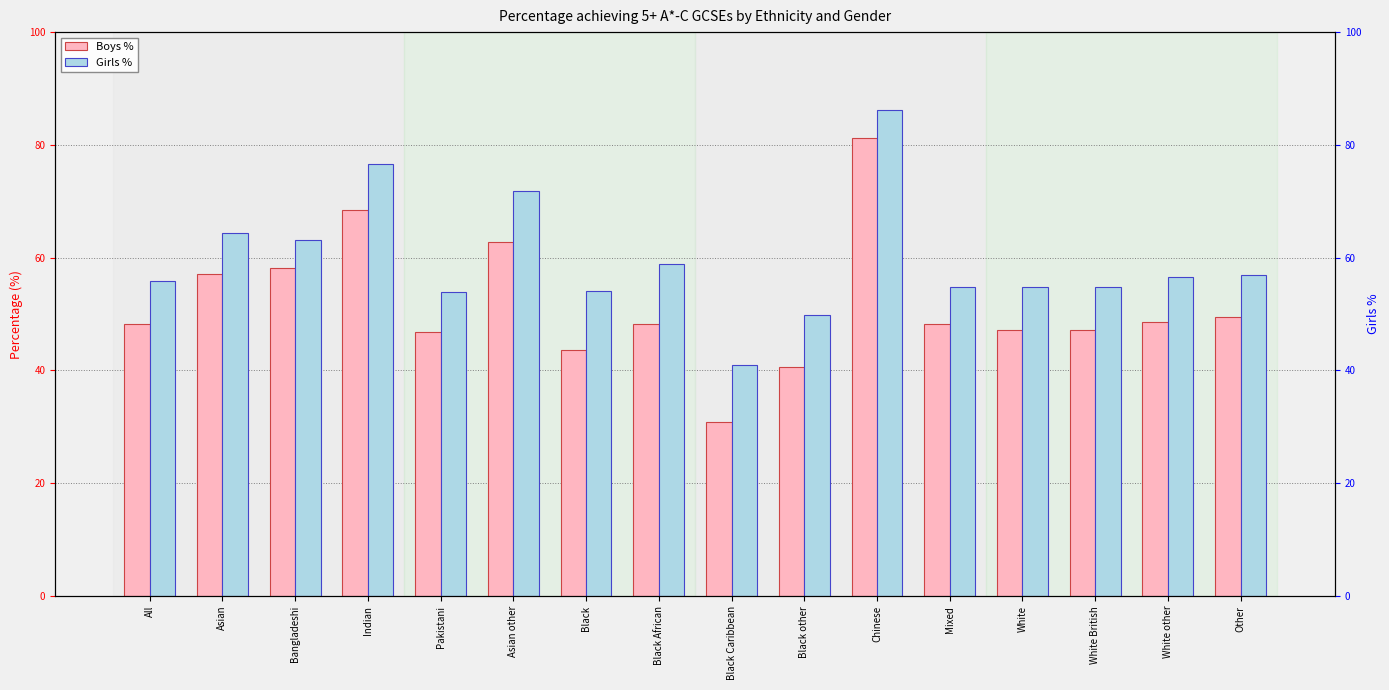

List the labels in order of Boys % value, largest first.

Chinese, Indian, Asian other, Bangladeshi, Asian, Other, White other, Mixed, All, Black African, White, White British, Pakistani, Black, Black other, Black Caribbean